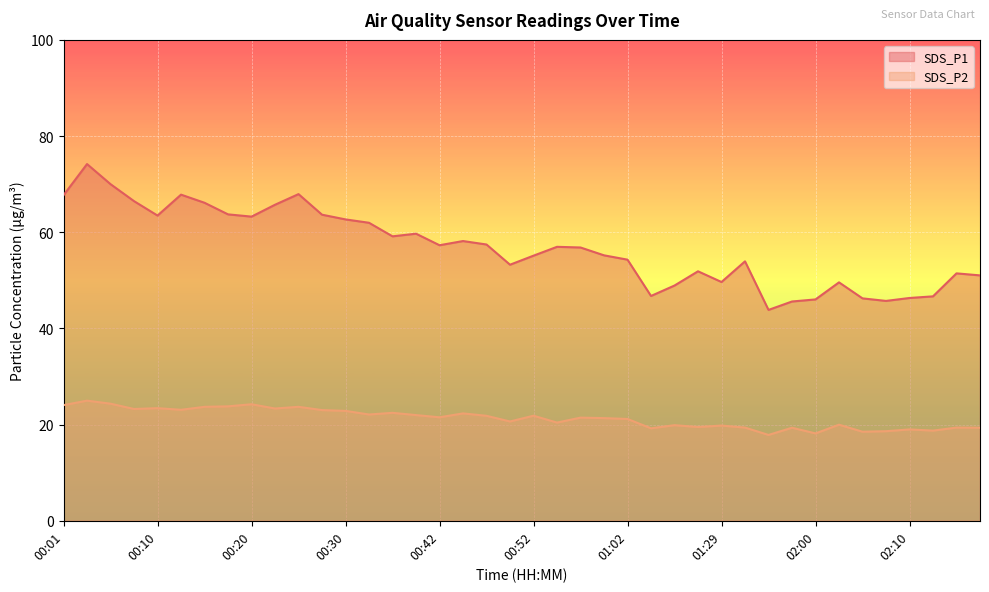

What is the minimum value shown in the chart?

17.9